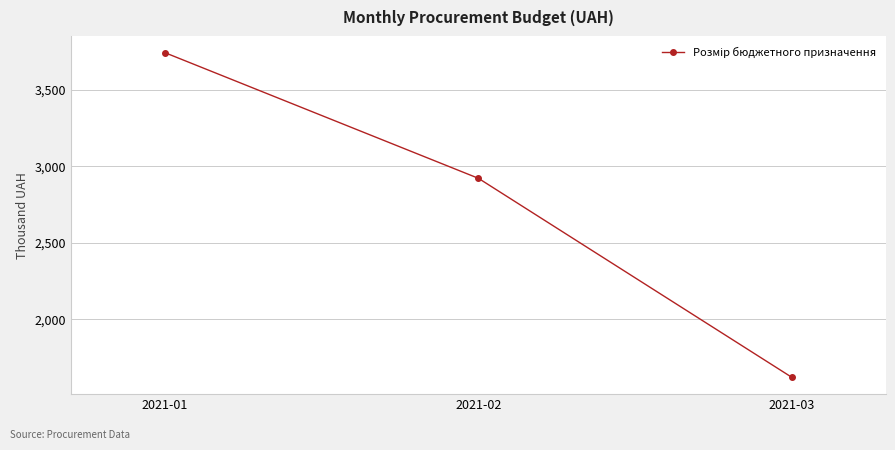

Read the value at 2021-02.

2920.0